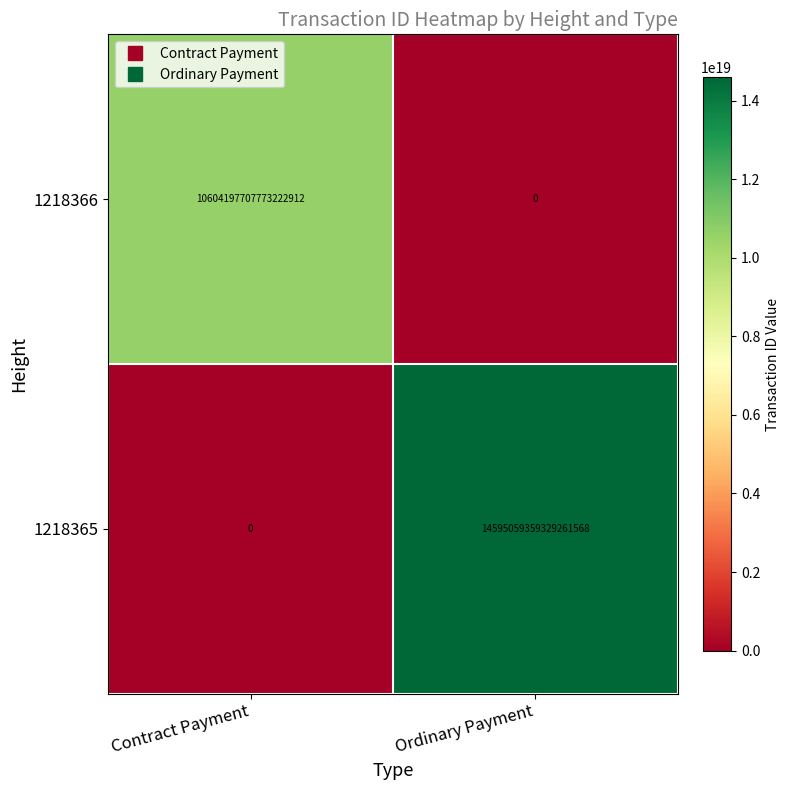

At which label is 1218366 closest to 5302098853886611456?

Contract Payment